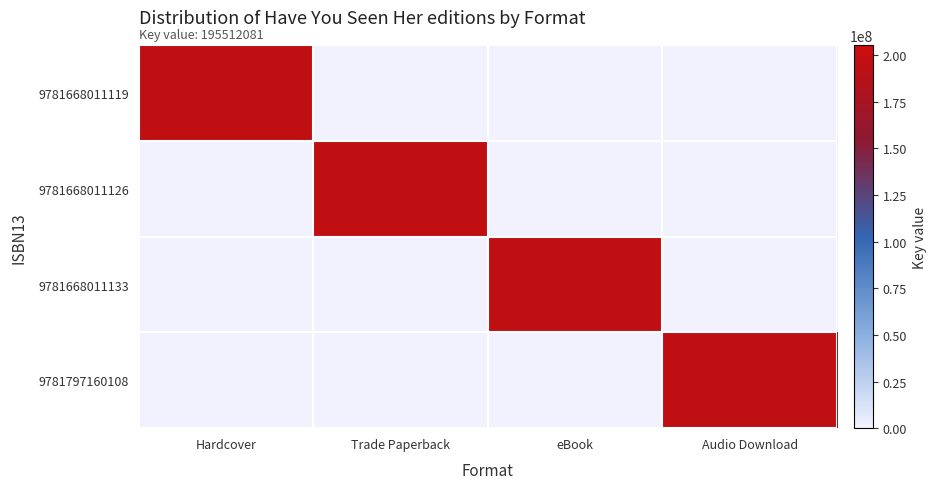

How many data points does each series have?

4